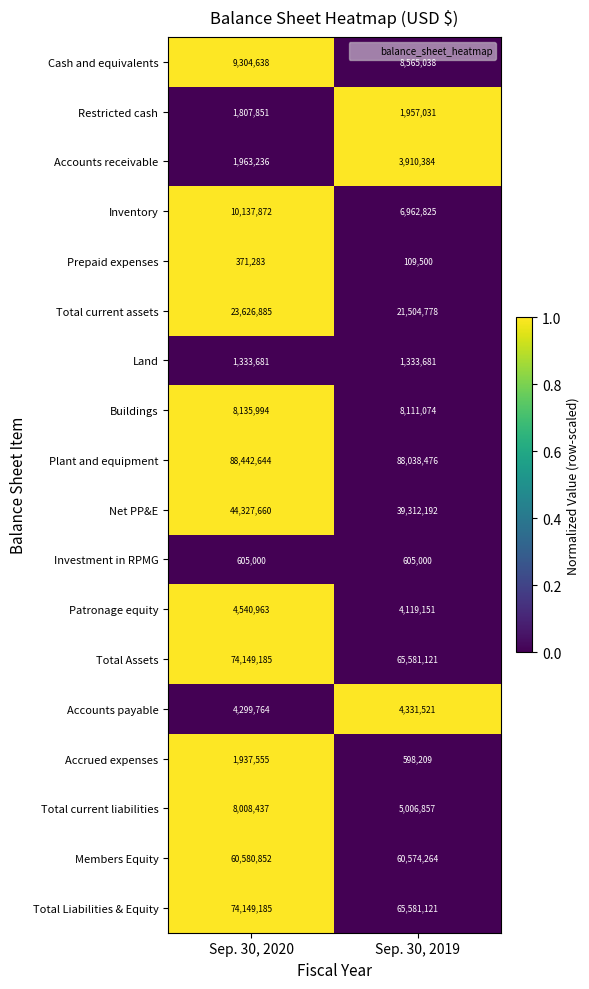

What is the difference between the Prepaid expenses values at Sep. 30, 2020 and Sep. 30, 2019?

261783